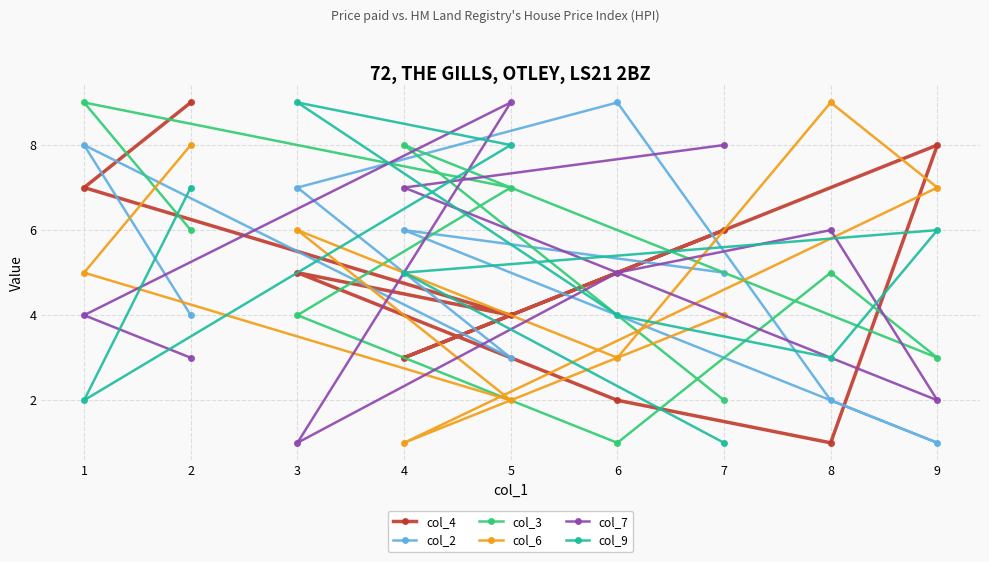

In col_6, how many points are lower than both neighbors (excluding endpoints)?

3